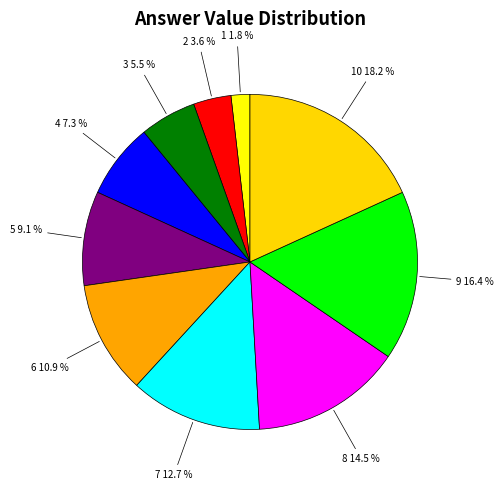

How many slices are in this pie chart?

10